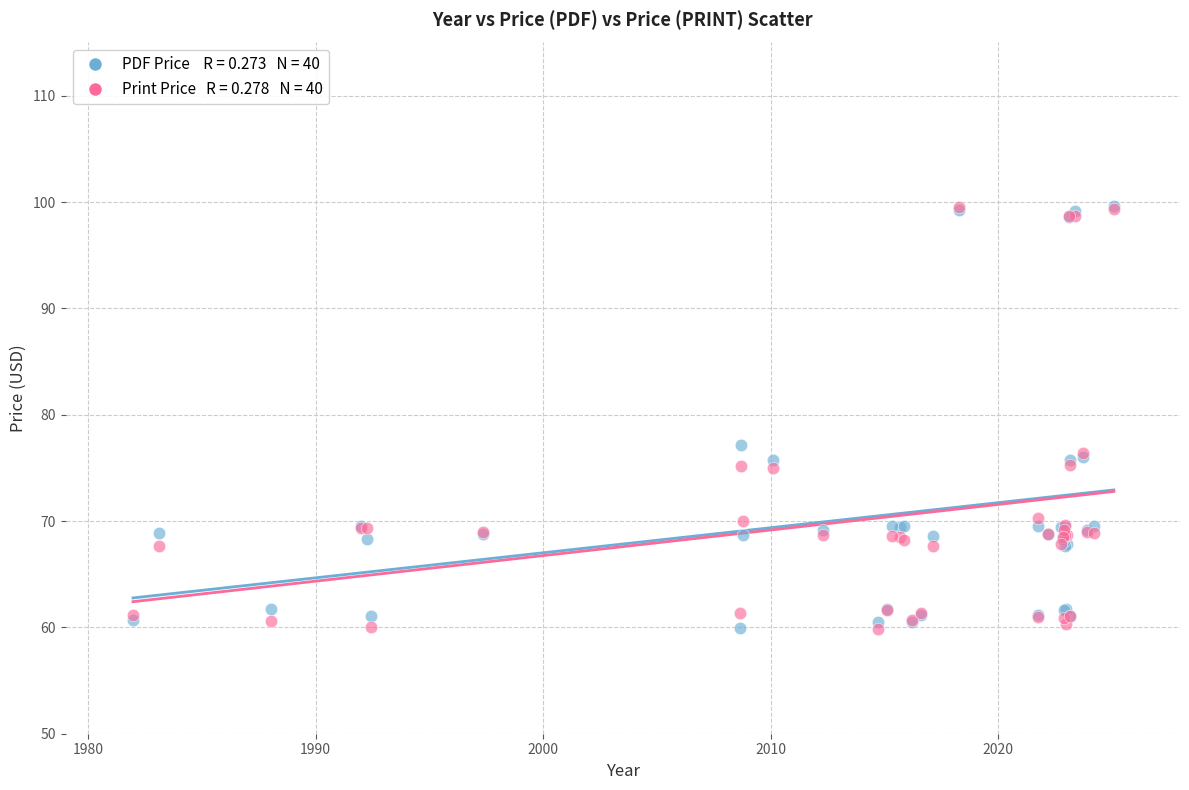

Across all series, what Y value is closest to 79?

77.2